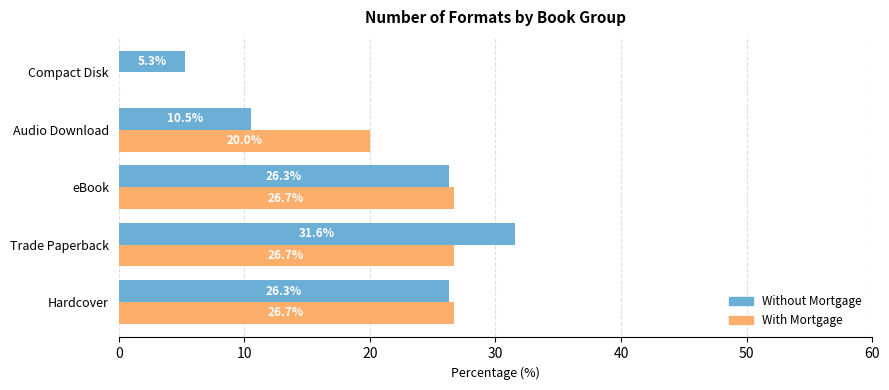

The value of Without Mortgage at Trade Paperback is 54.5. True or false?

False